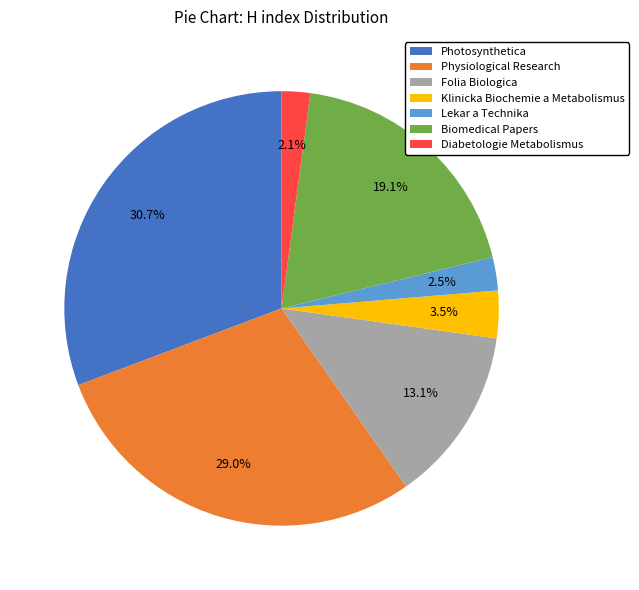

Do Lekar a Technika and Folia Biologica together represent more than half of the pie?

No